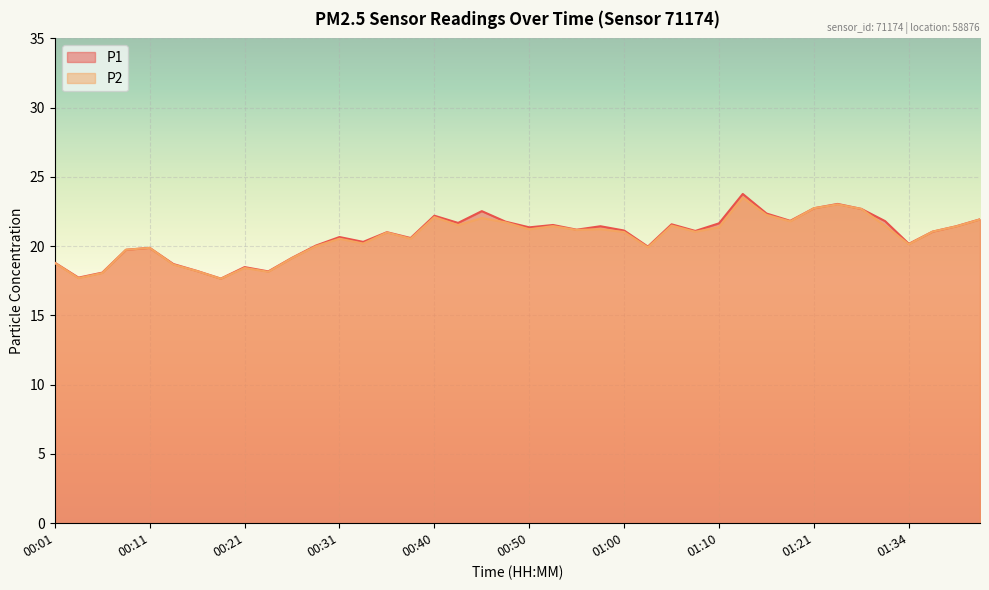

Read the P2 value at 01:10.

21.4